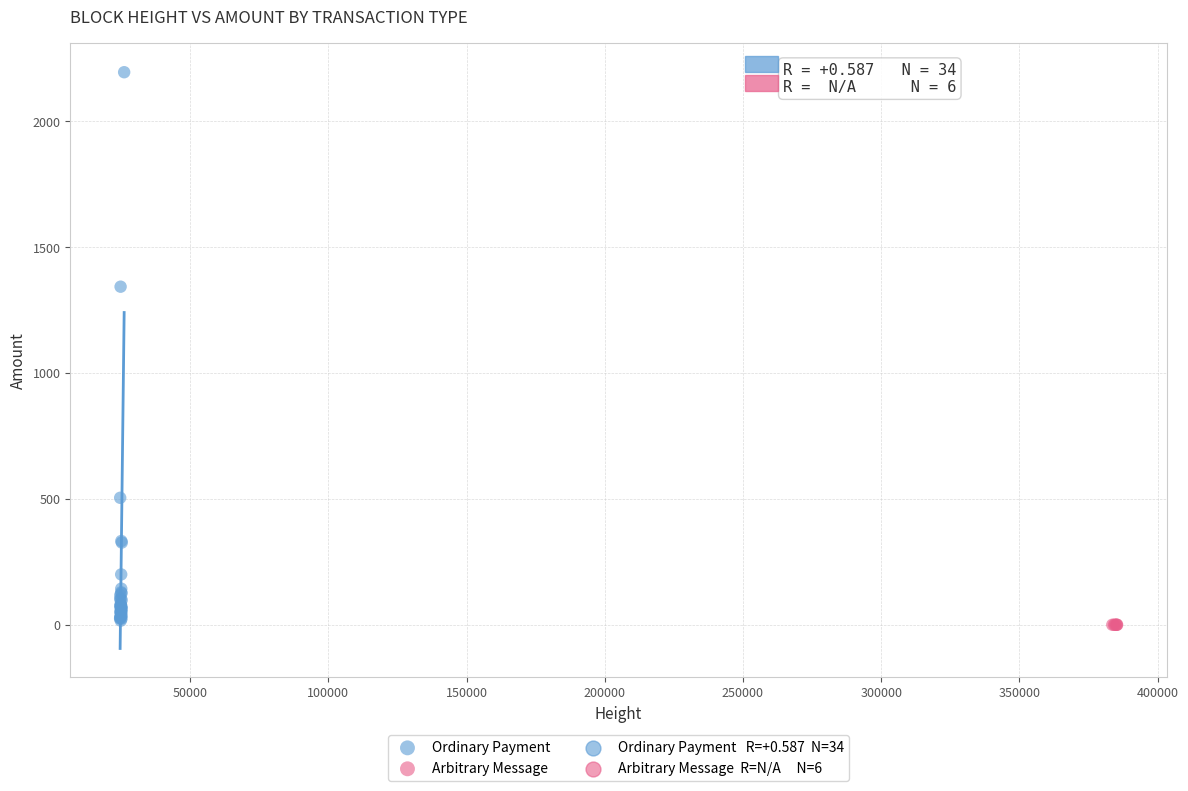

Which series reaches the maximum Y coordinate?

Ordinary Payment